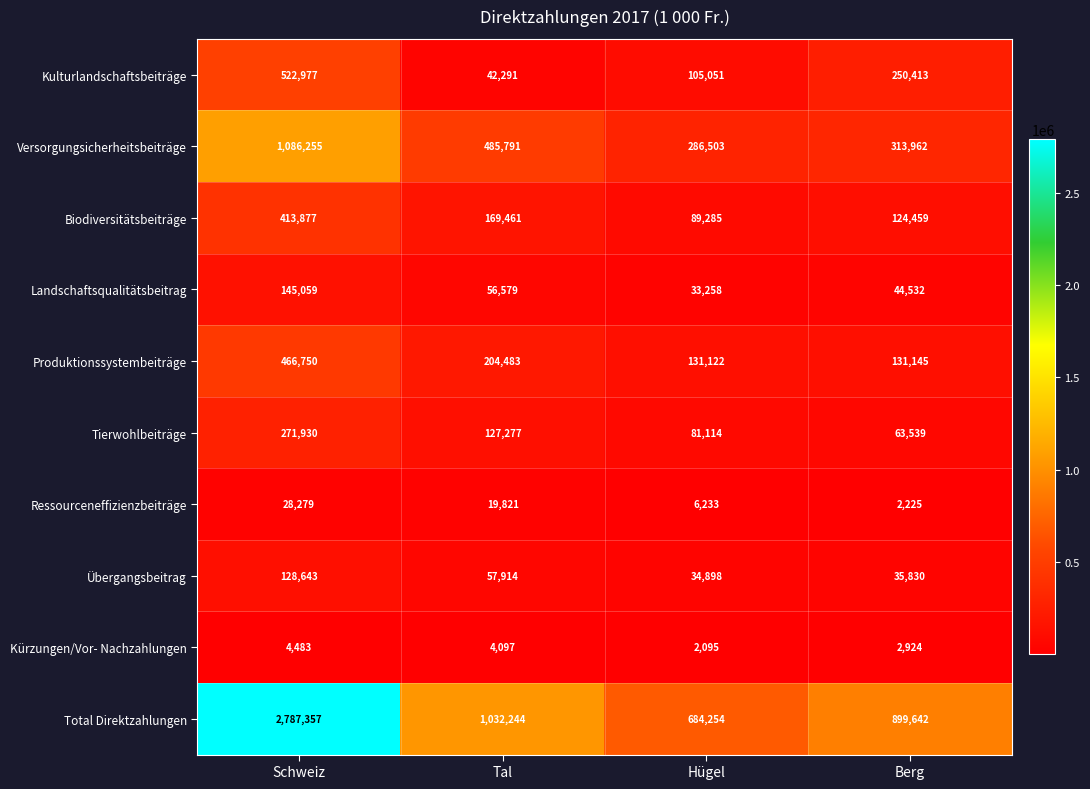

Which series changed the most between Schweiz and Tal?

Total Direktzahlungen